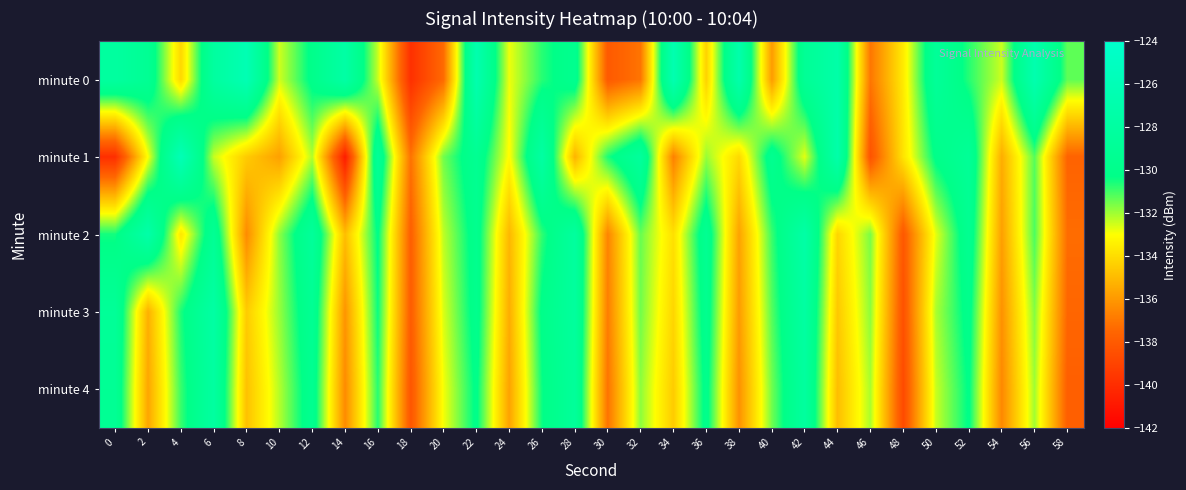

How many data points does each series have?

30